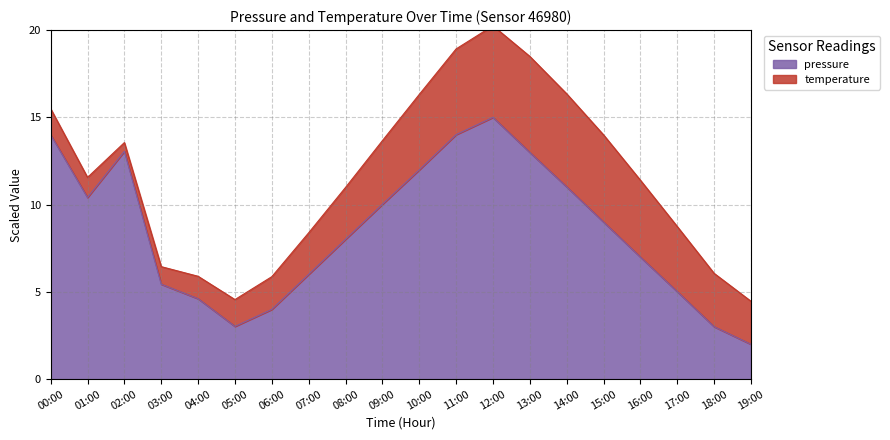

At which label is the value closest to 8?

08:00